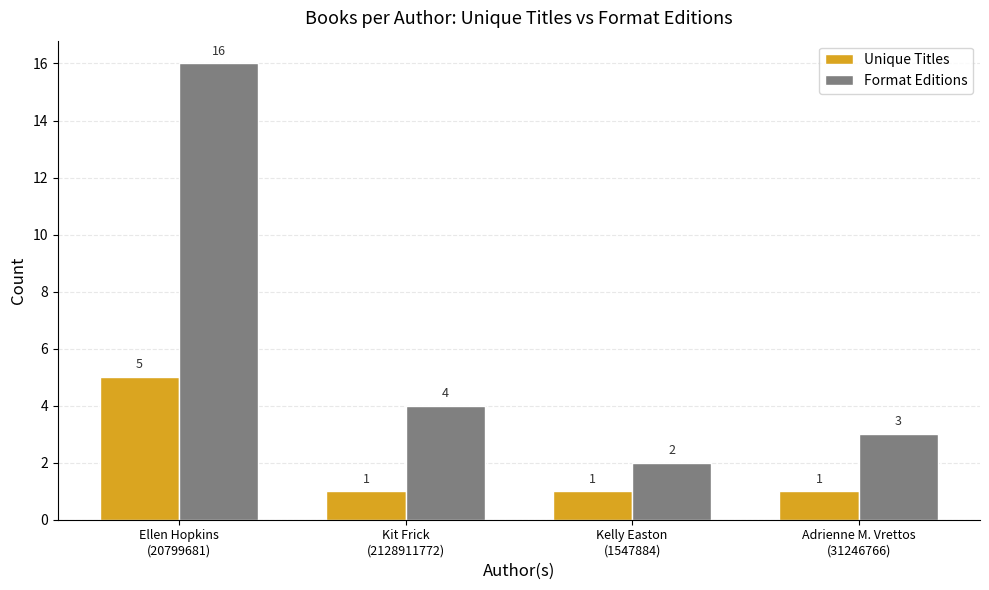

What is the maximum value shown in the chart?

16